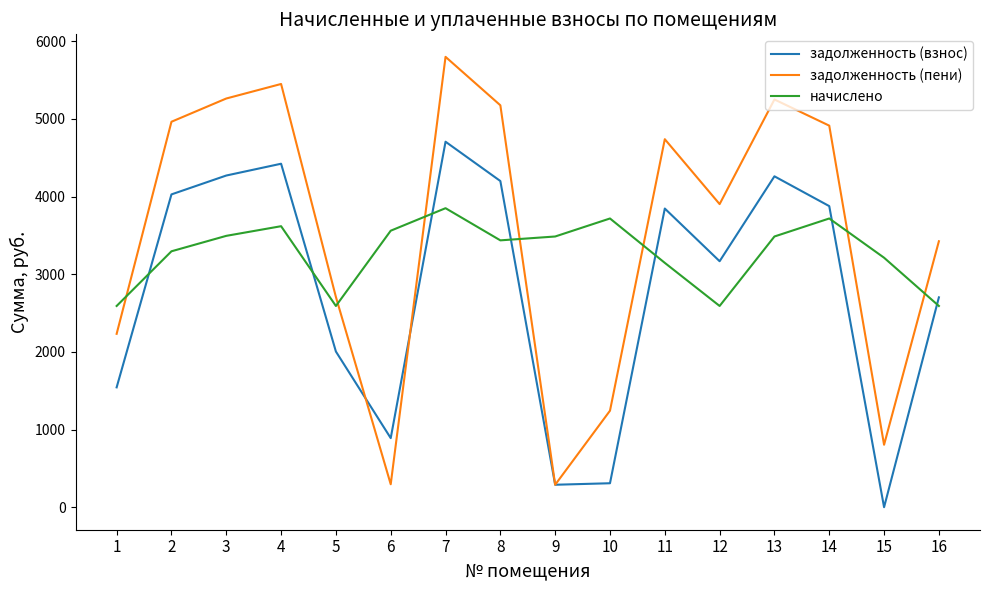

How many interior local peaks does the задолженность (взнос) series have?

4